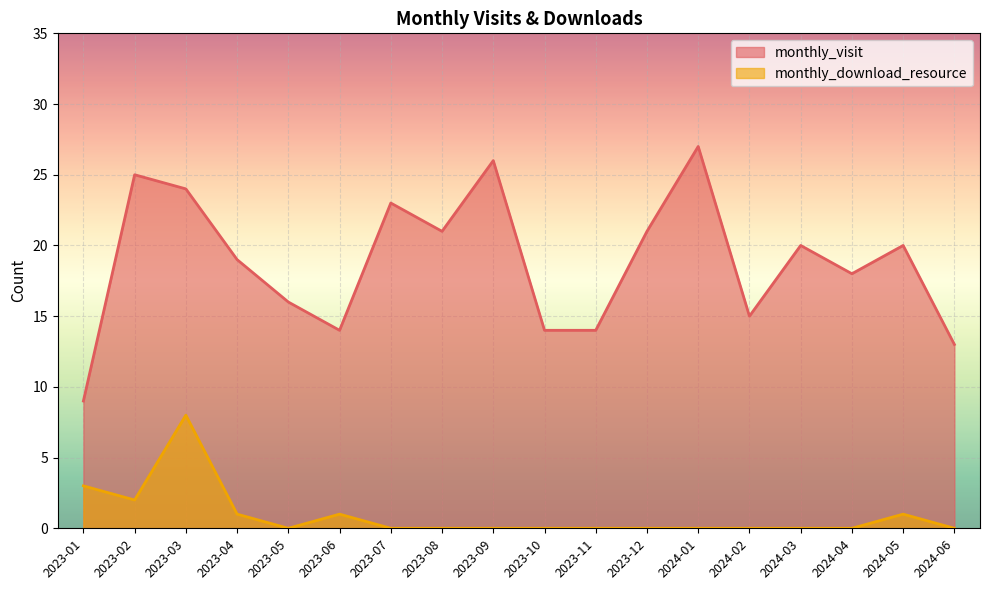

What is the value of the monthly_visit point at the 6th from the left?

14